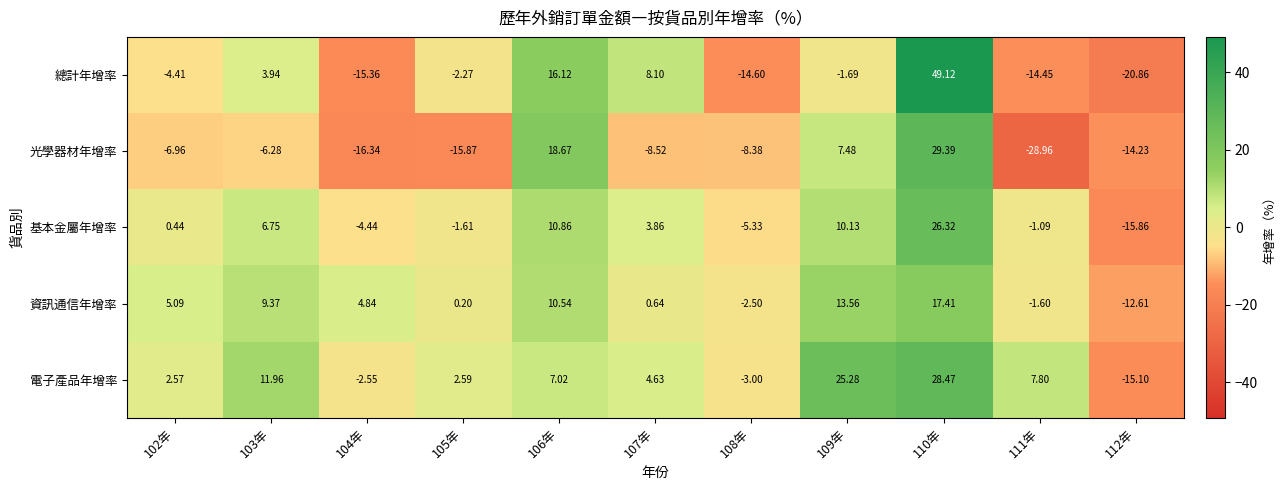

Rank the series by their maximum value, from lowest to highest.

資訊通信年增率, 基本金屬年增率, 電子產品年增率, 光學器材年增率, 總計年增率